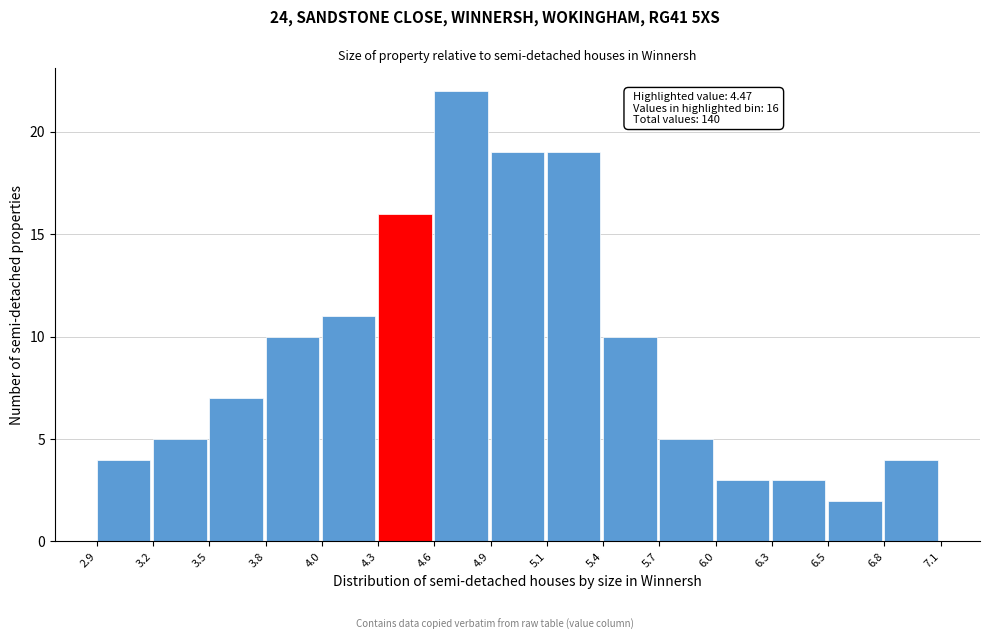

Reading left to right, transcribe all the data shown in this chart.

4	5	7	10	11	16	22	19	19	10	5	3	3	2	4